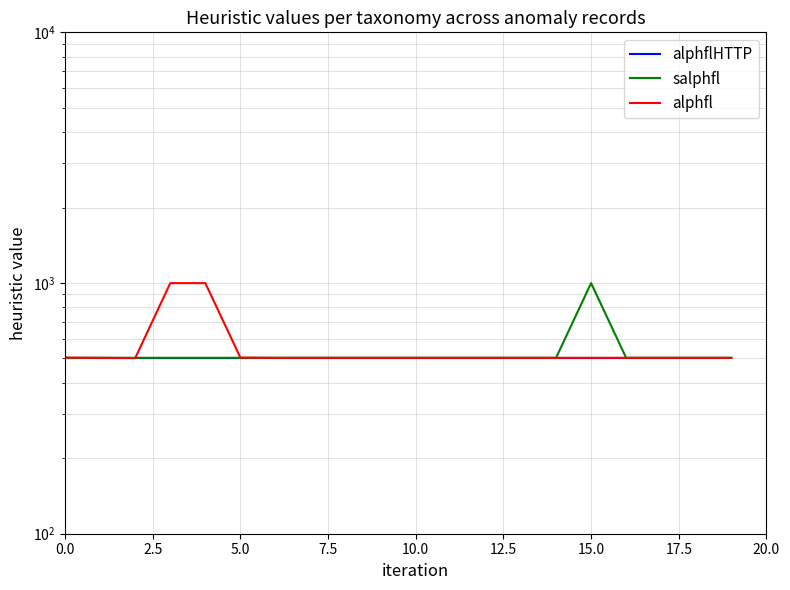

At 5.0, list the series in order from smallest to largest.

alphfl, alphflHTTP, salphfl